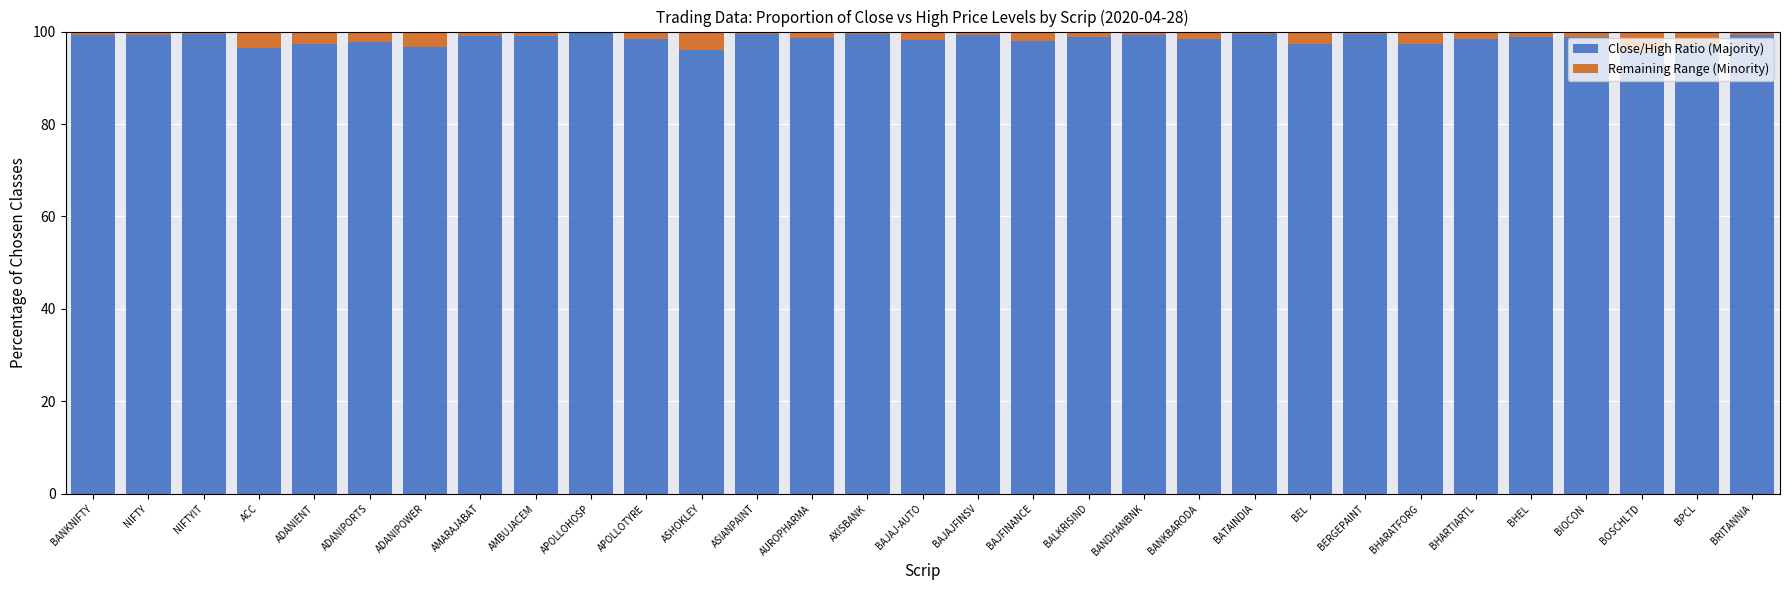

What is the total value across all series at ADANIPOWER?

100.0